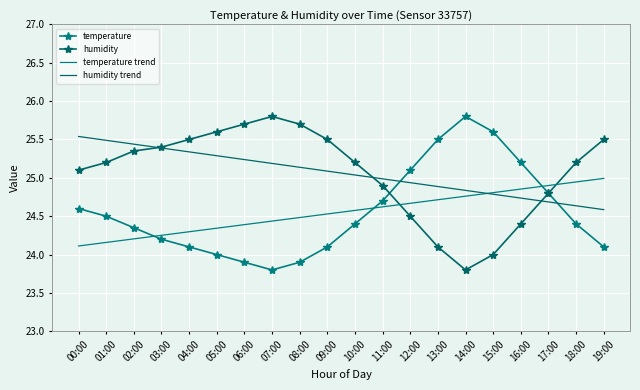

What is the total value across all series at 19:00?

99.2